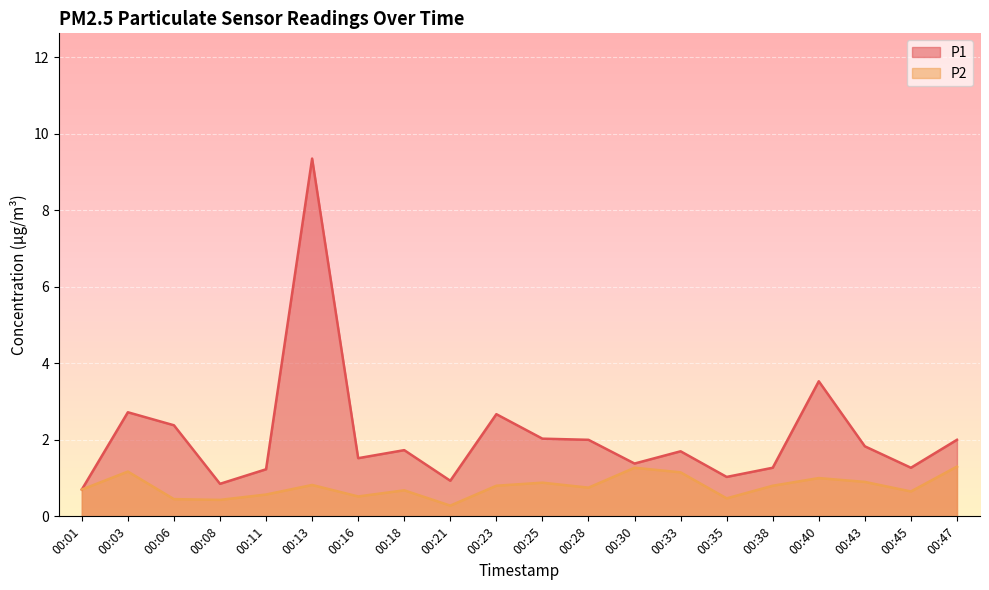

True or false: P1 and P2 cross at least once.

False